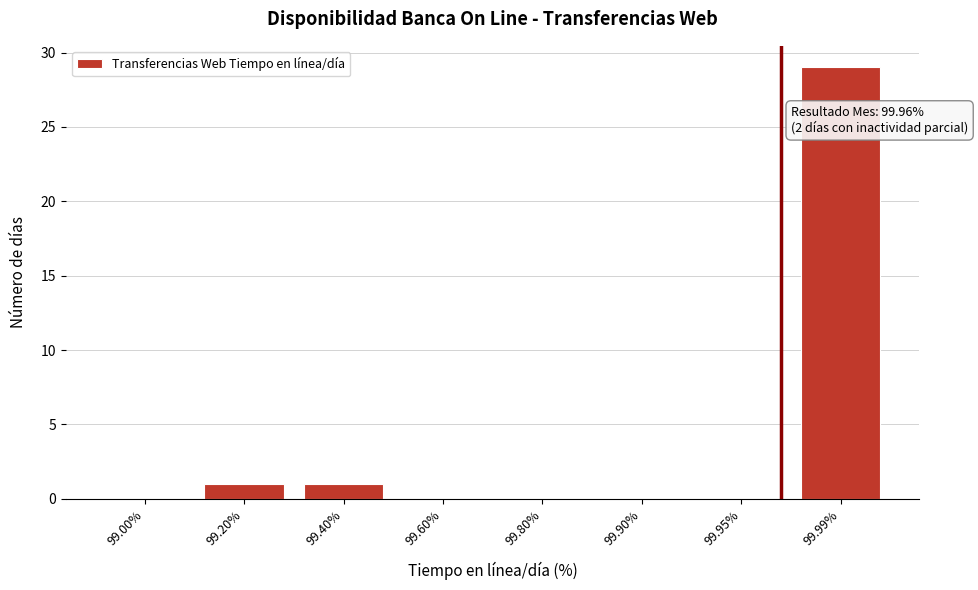

Reading left to right, extract all data points from this chart.

99.00%=0	99.20%=1	99.40%=1	99.60%=0	99.80%=0	99.90%=0	99.95%=0	99.99%=29